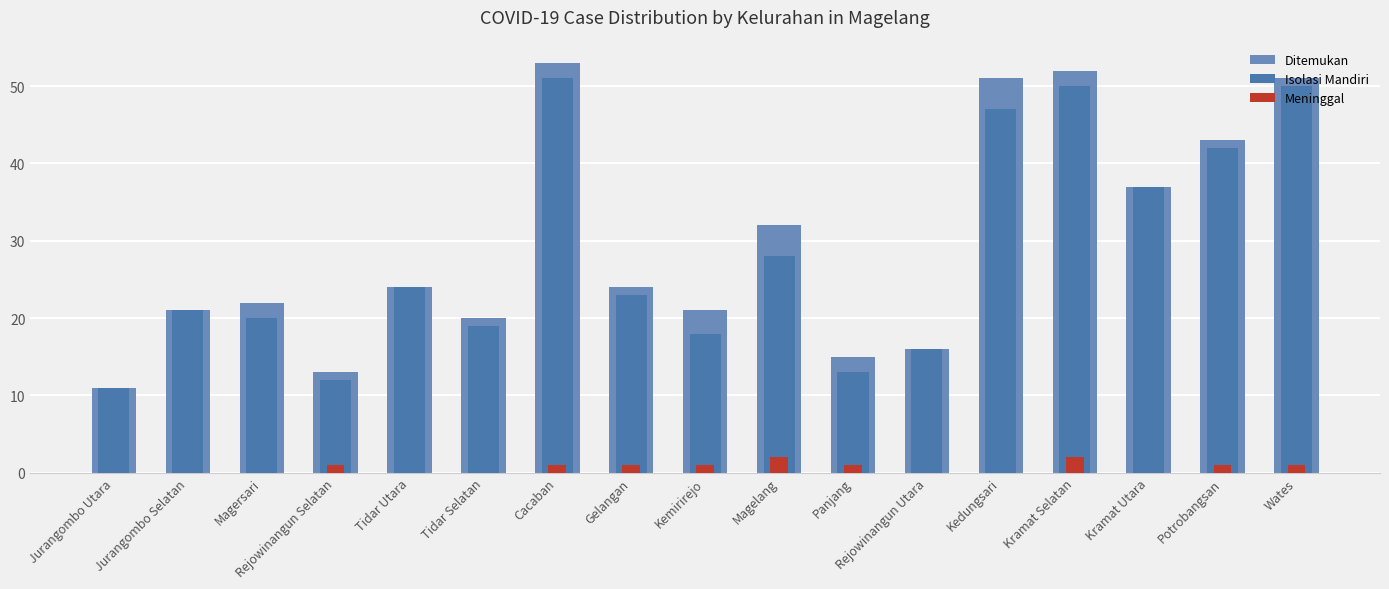

Reading right to left, what are all the values shown in this chart?

Ditemukan: 51	43	37	52	51	16	15	32	21	24	53	20	24	13	22	21	11
Isolasi Mandiri: 50	42	37	50	47	16	13	28	18	23	51	19	24	12	20	21	11
Meninggal: 1	1	0	2	0	0	1	2	1	1	1	0	0	1	0	0	0